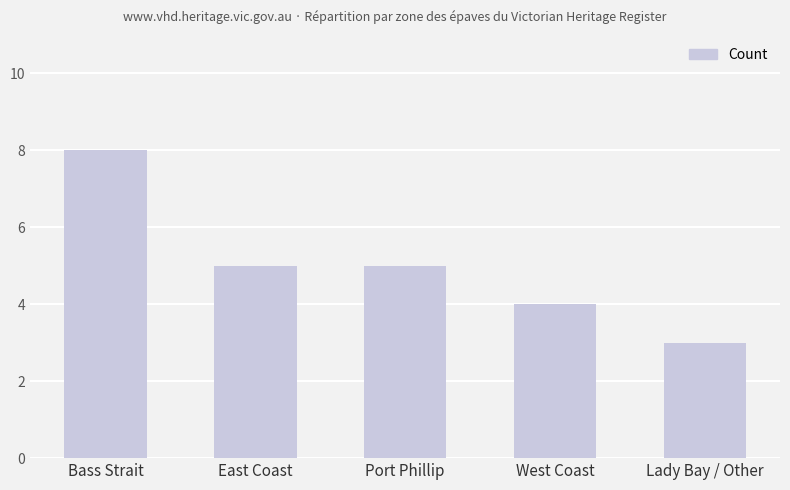

What position from the right is Lady Bay / Other?

1